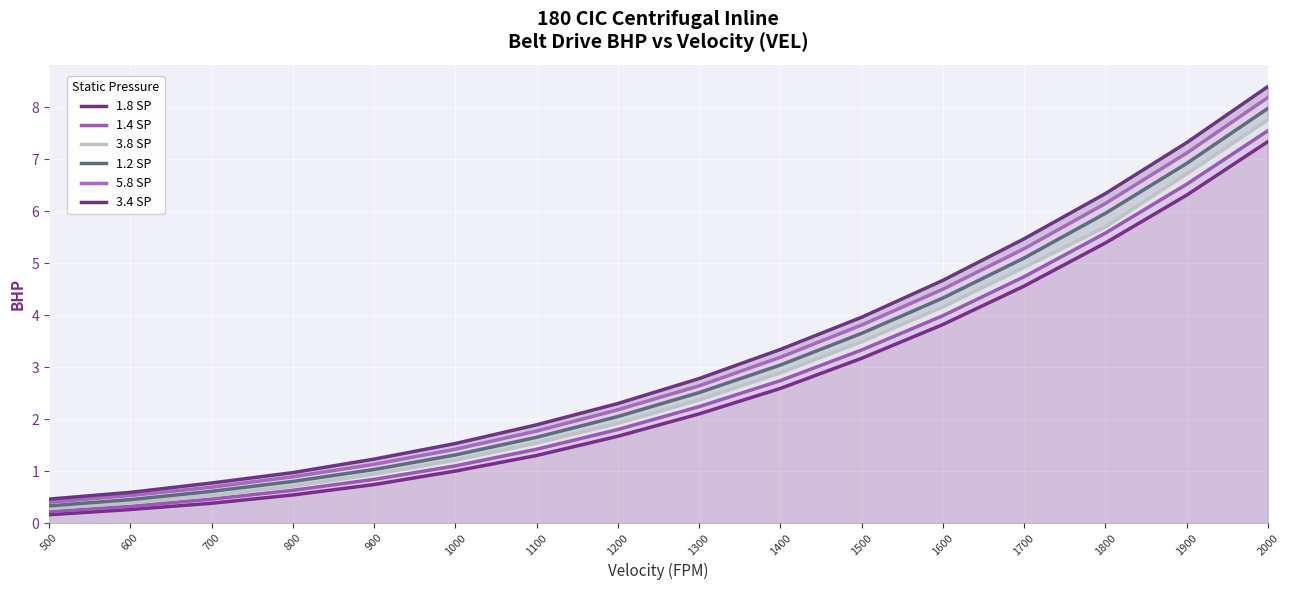

Read the 1.8 SP value at 1100.

1.3